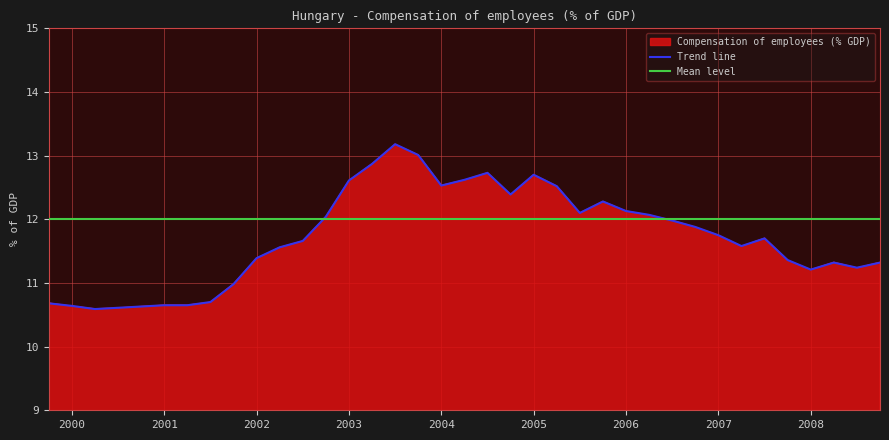

What is the approximate value of Trend line at 2002?

11.4